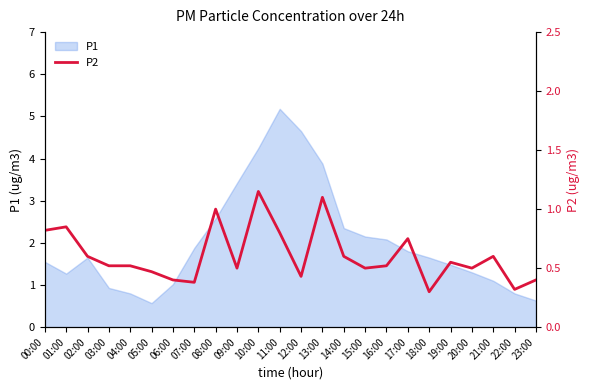

True or false: P1 has a value of 1.3 at 01:00.

True